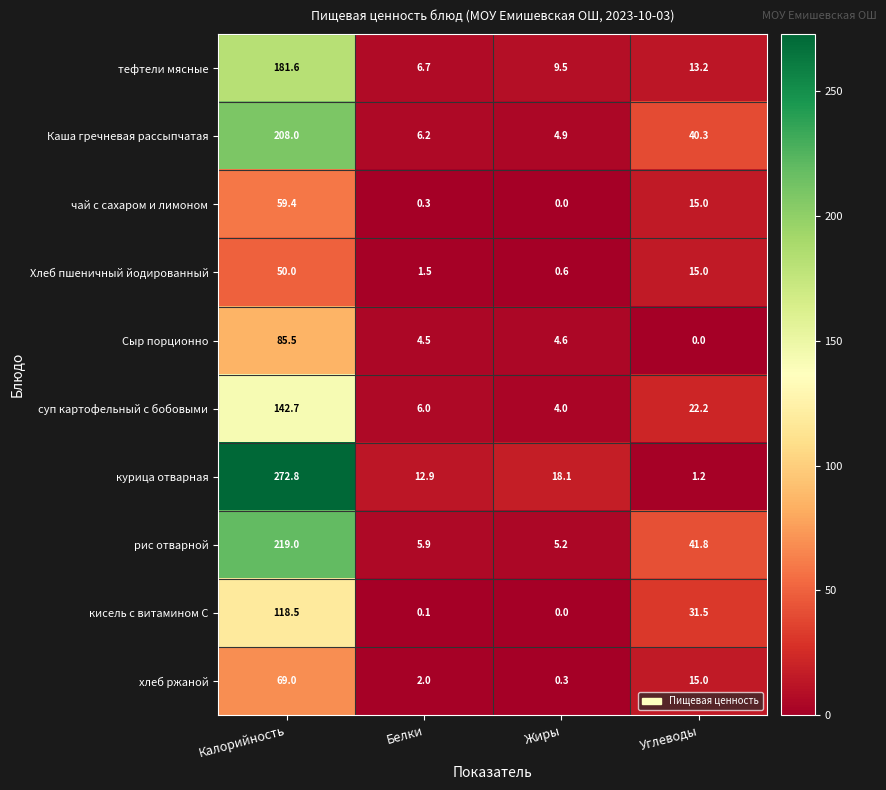

What is the highest value of the Каша гречневая рассыпчатая series?

208.0